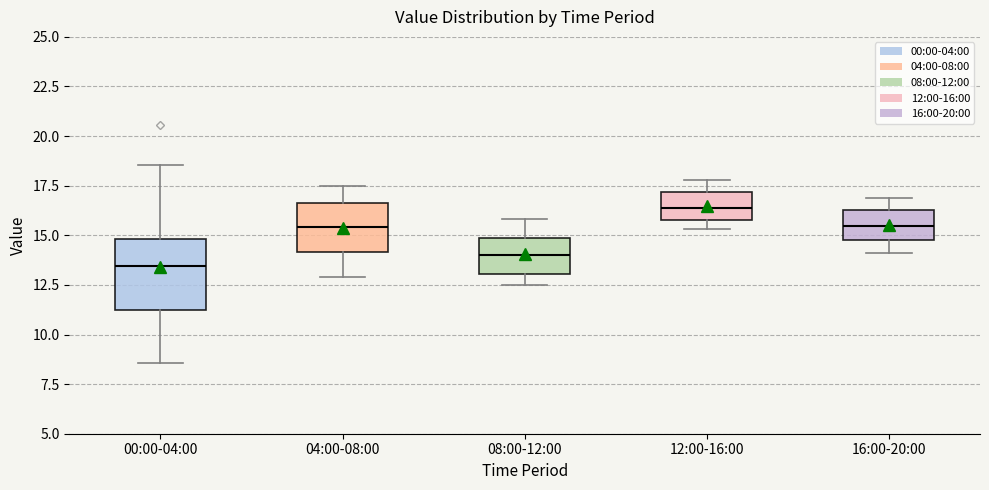

Where does the lower whisker of the box for 16:00-20:00 end on the y-axis? The values are not printed on the chart, so give them approximately, as read against the axis.

14.0